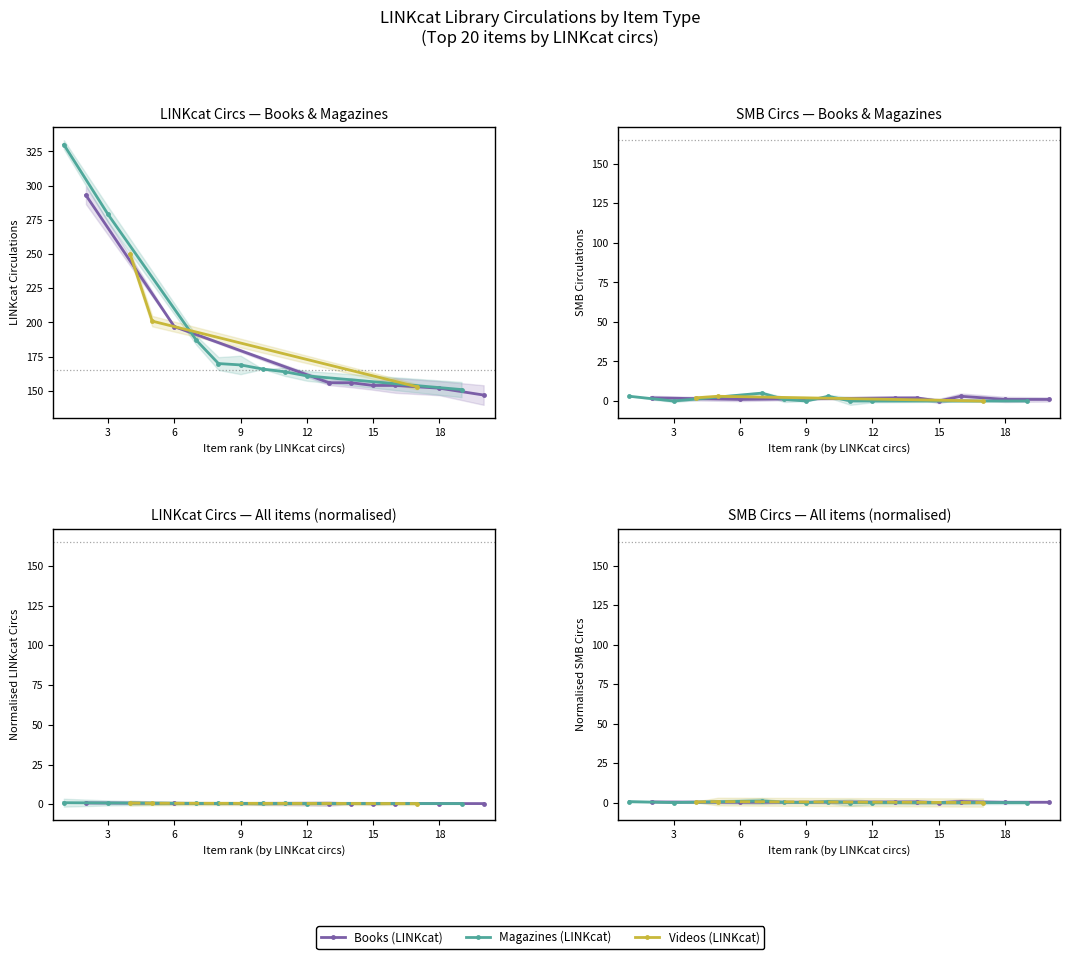

Reading right to left, transcribe all the data shown in this chart.

linkcat_circs: 147	151	152	153	154	154	156	156	161	164	166	169	170	187	197	201	250	279	293	330
smb_circs: 1	0	1	0	3	0	2	2	0	0	3	0	1	5	1	3	2	0	2	3
type_book: 1	0	1	0	1	1	1	1	0	0	0	0	0	0	1	0	0	0	1	0
type_magazine: 0	1	0	0	0	0	0	0	1	1	1	1	1	1	0	0	0	1	0	1
type_video: 0	0	0	1	0	0	0	0	0	0	0	0	0	0	0	1	1	0	0	0